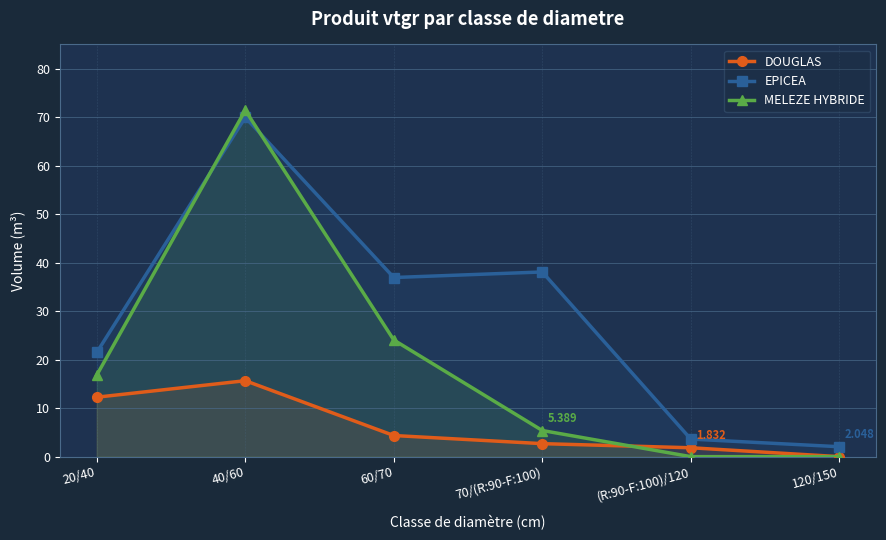

True or false: EPICEA and DOUGLAS intersect in this chart.

False